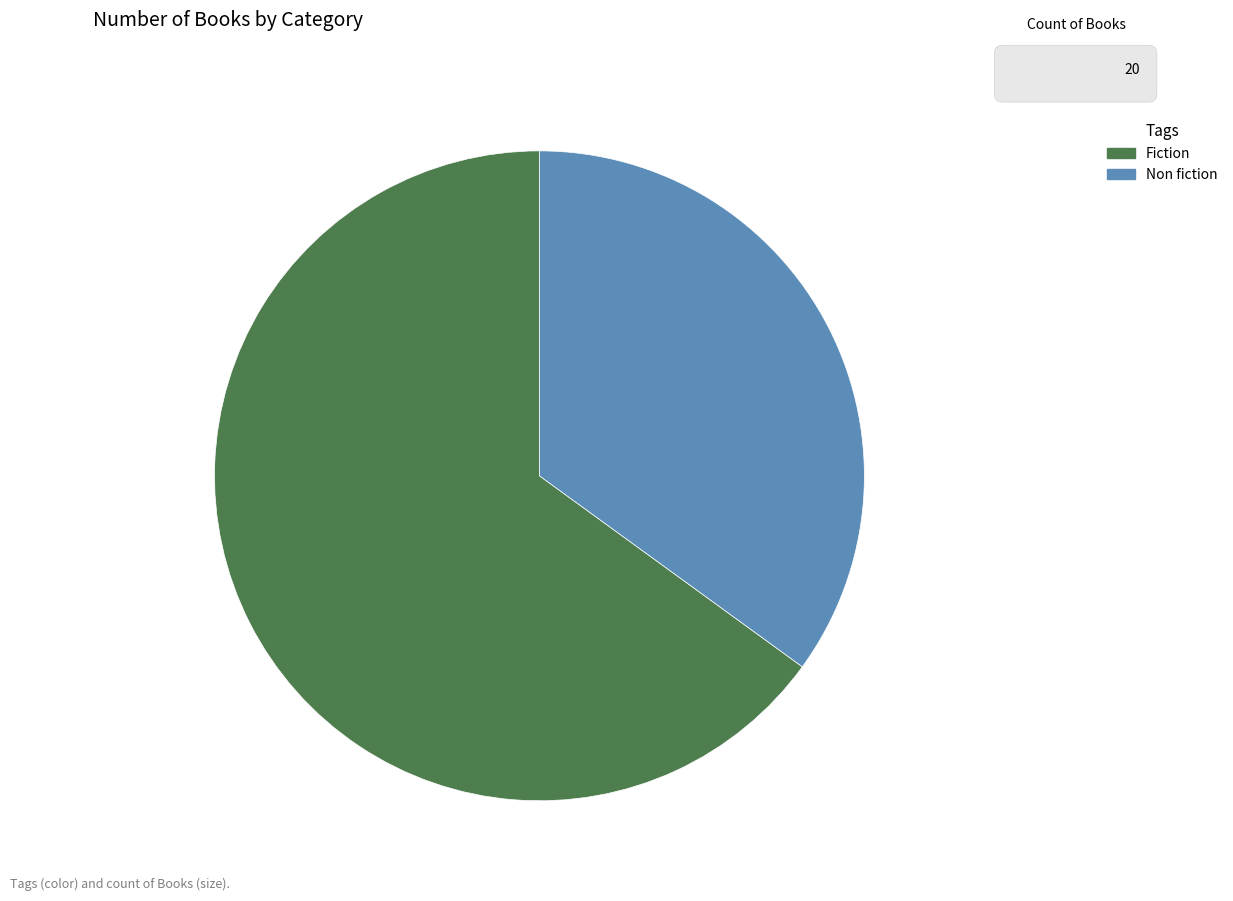

Is it true that Fiction is 75% of the pie?

False